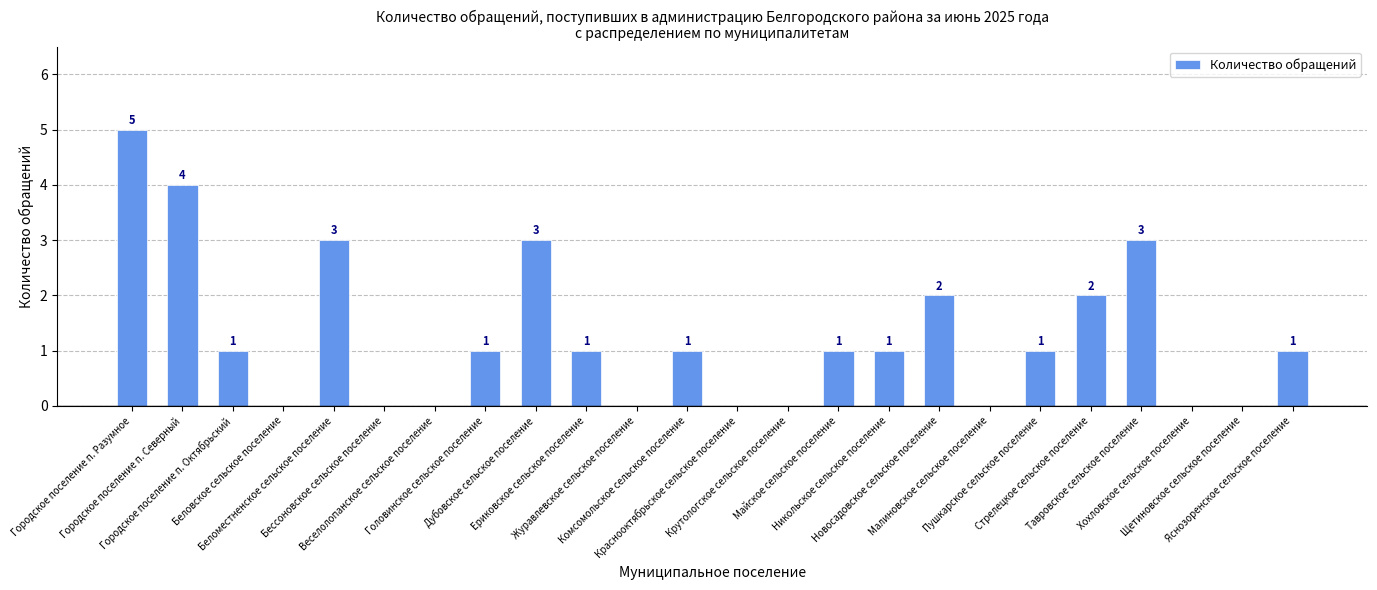

What is the sum of all values?

30